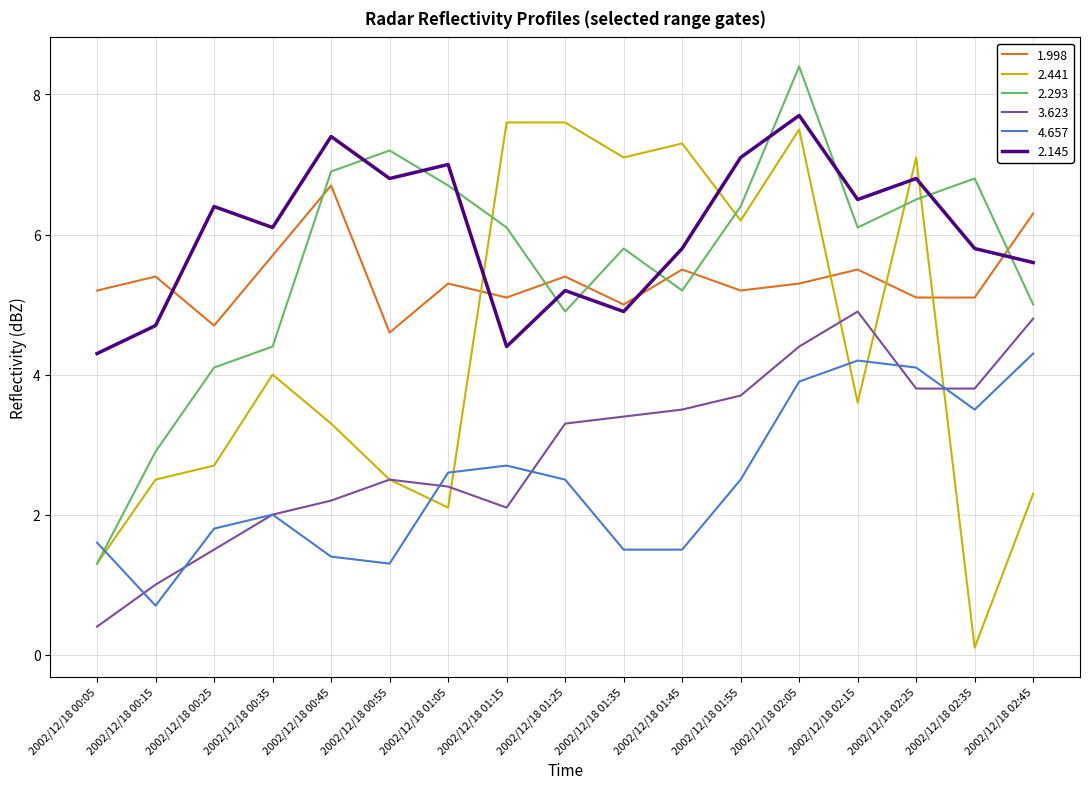

Is it true that 3.623 equals 0.4 at 2002/12/18 00:05?

True